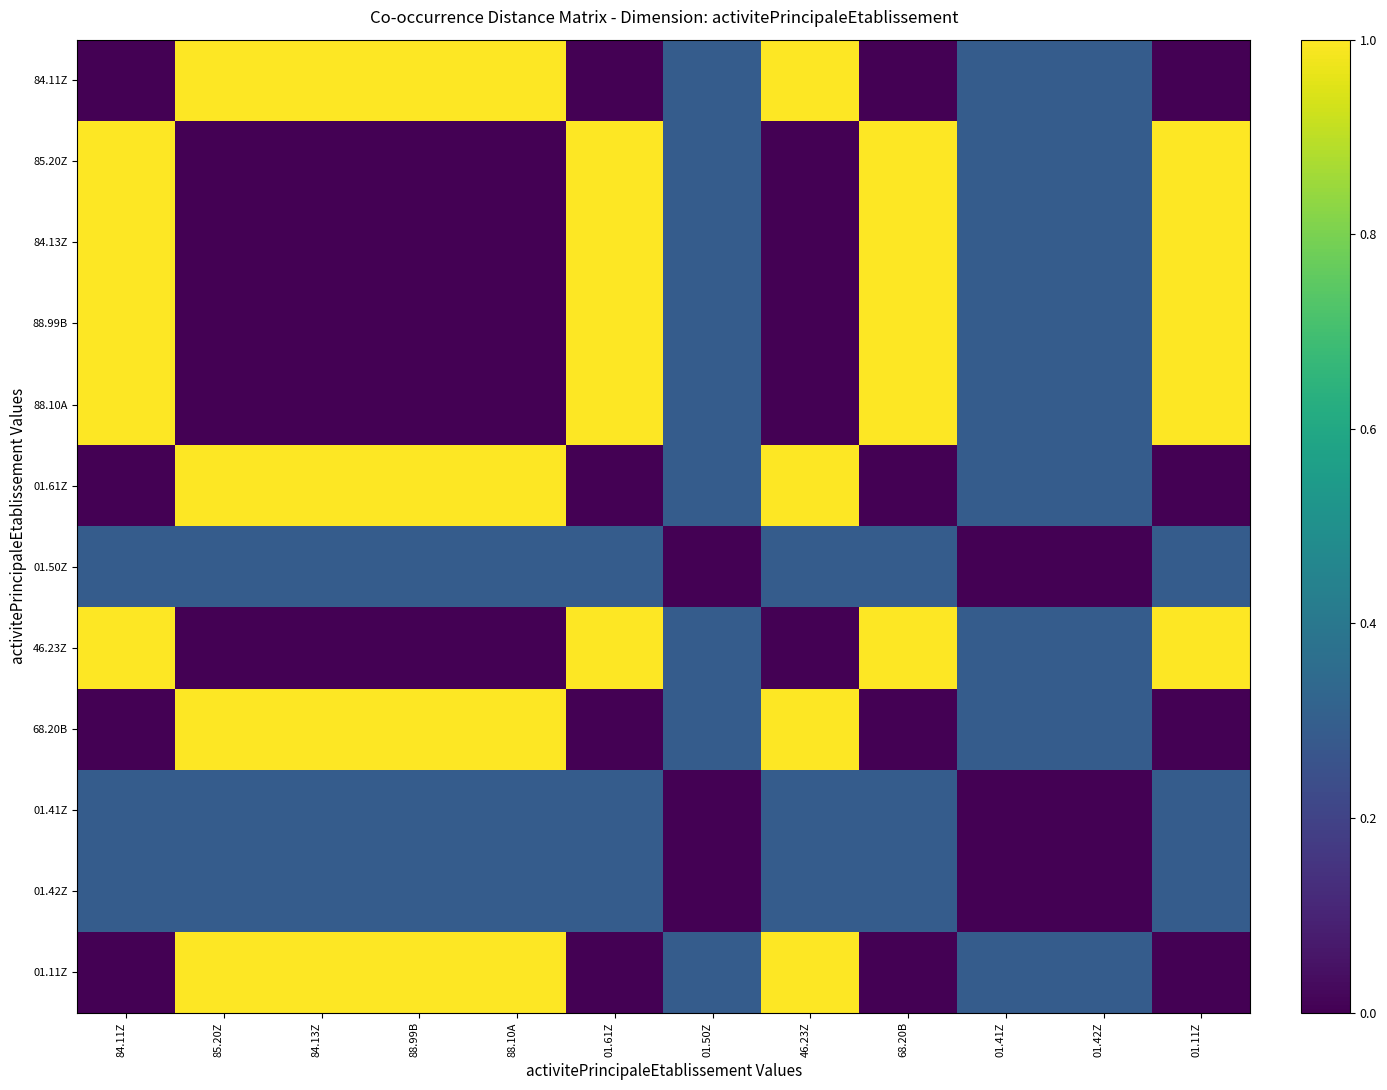

How many data points does each series have?

12